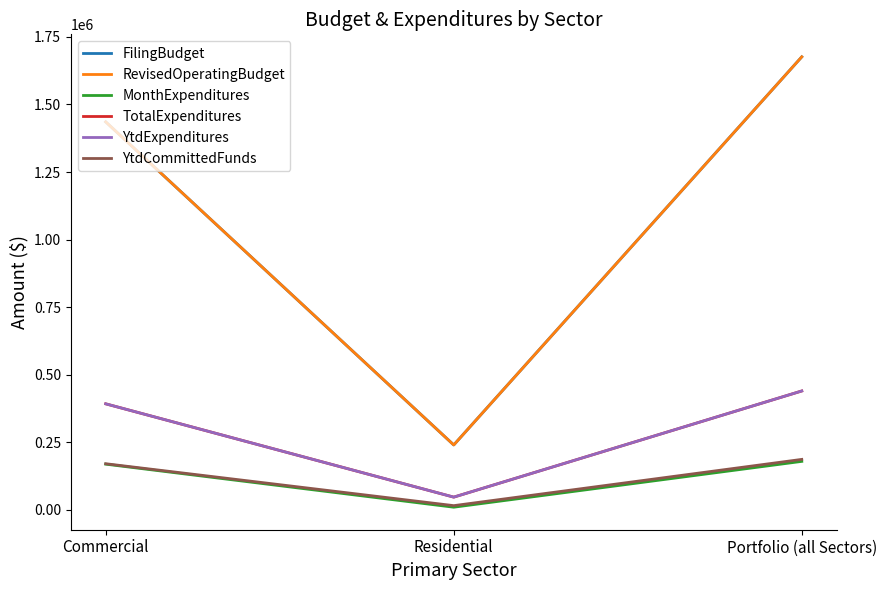

Is the value of YtdCommittedFunds at Residential greater than the value of YtdExpenditures at Commercial?

No